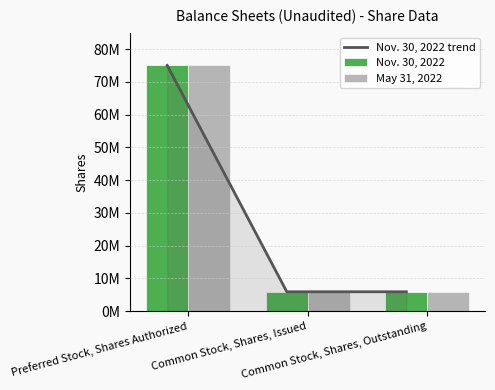

The value of May 31, 2022 at Preferred Stock, Shares Authorized is 75000000. True or false?

True